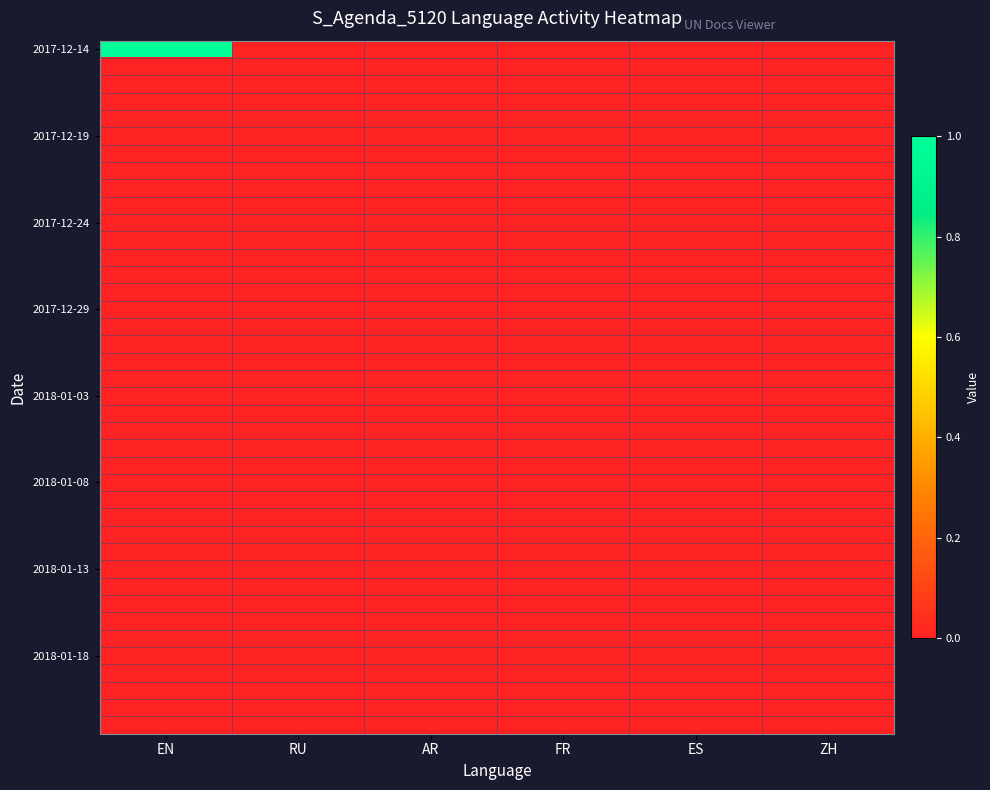

At how many categories does at least one series exceed 0?

1